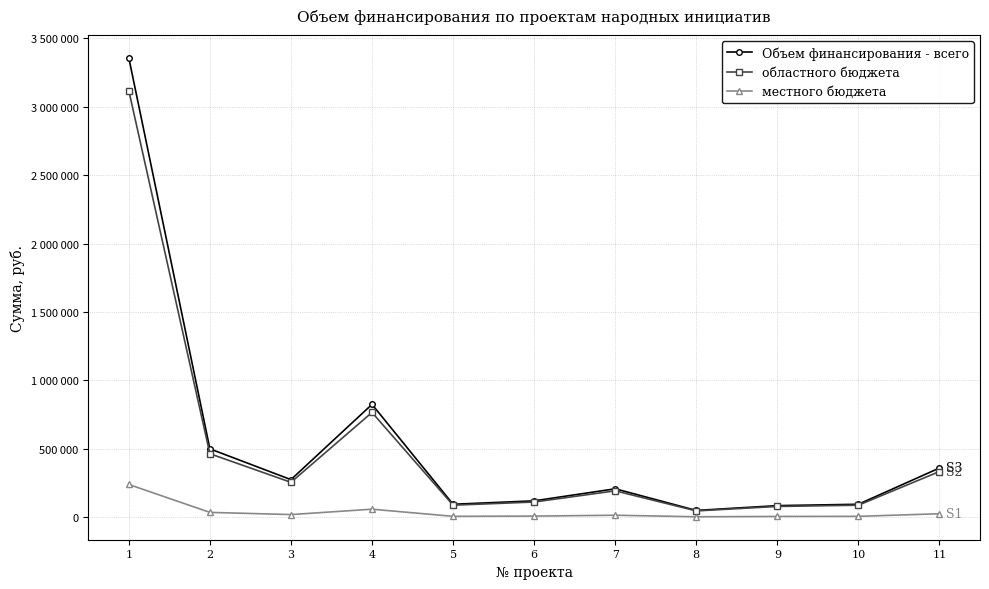

Does the chart have visible grid lines?

Yes